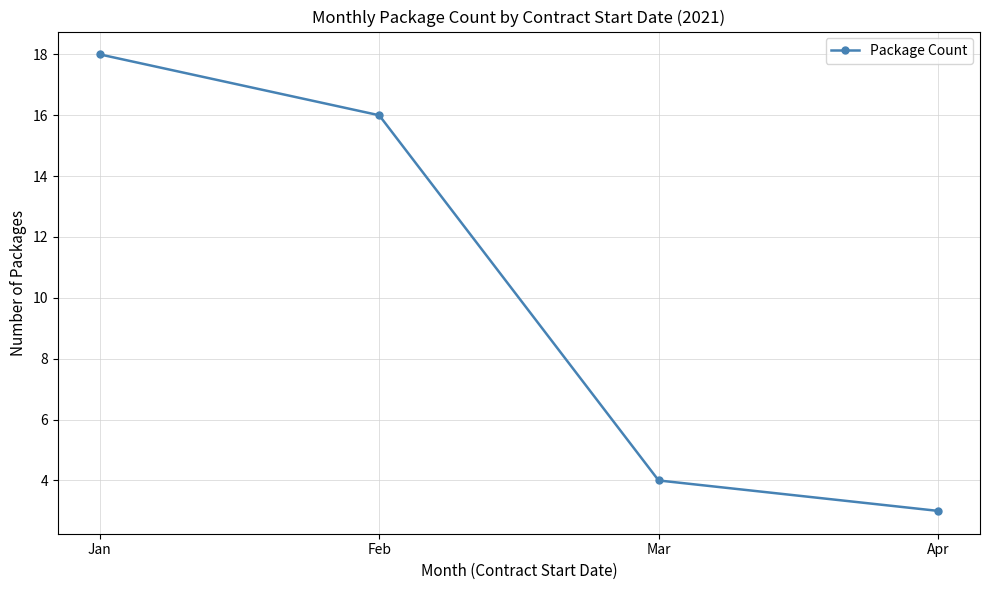

What is the maximum value shown in the chart?

18